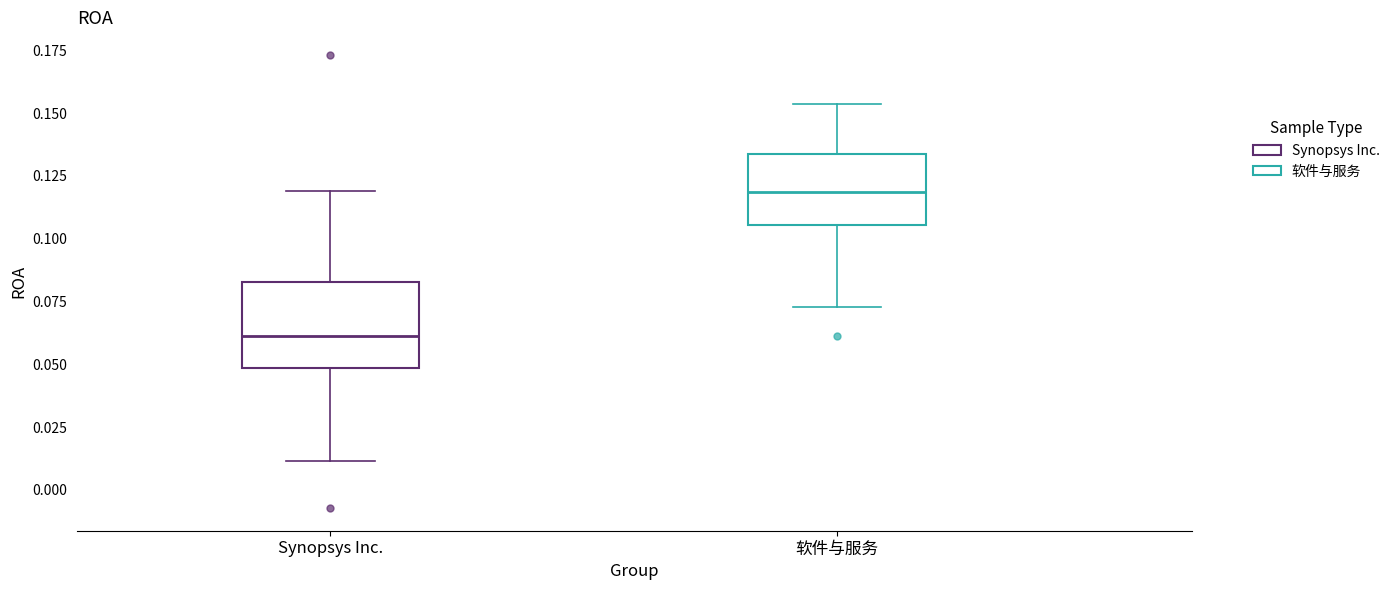

Where does the median line of the box for 软件与服务 sit on the y-axis? The values are not printed on the chart, so give them approximately, as read against the axis.

0.120